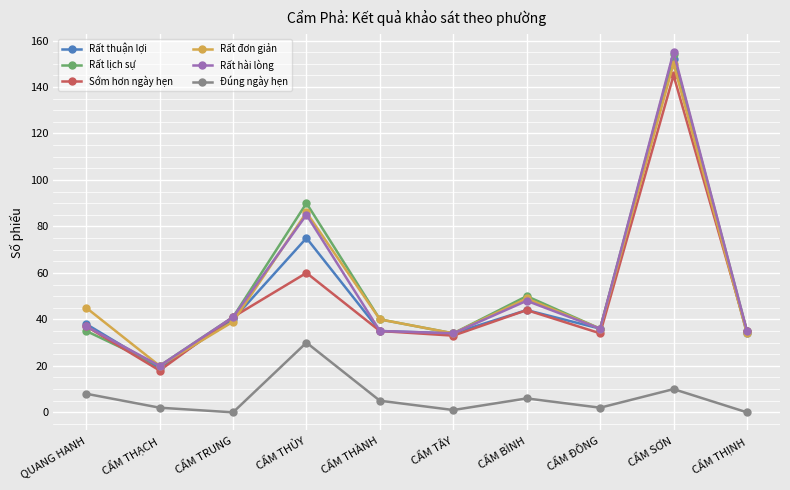

What is the value of the Sớm hơn ngày hẹn point at the 9th from the left?

145